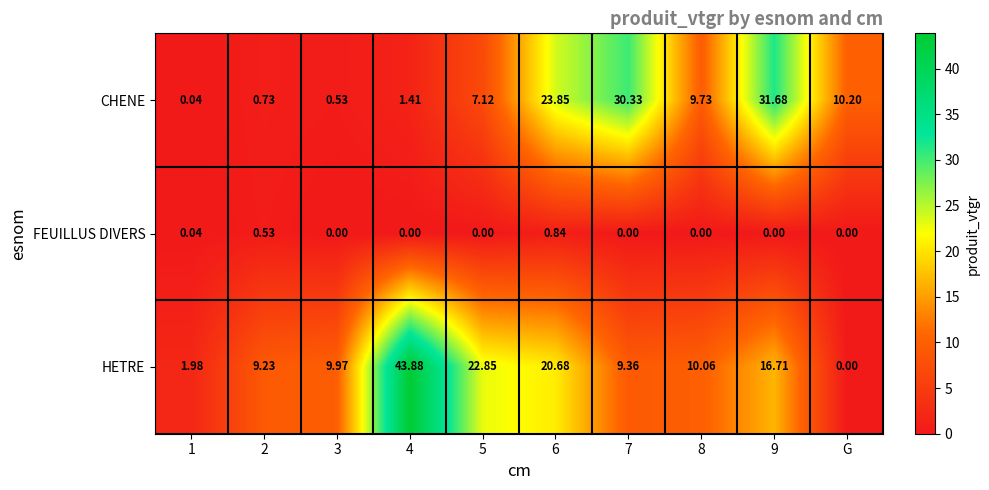

Which series has the largest total across all categories?

HETRE